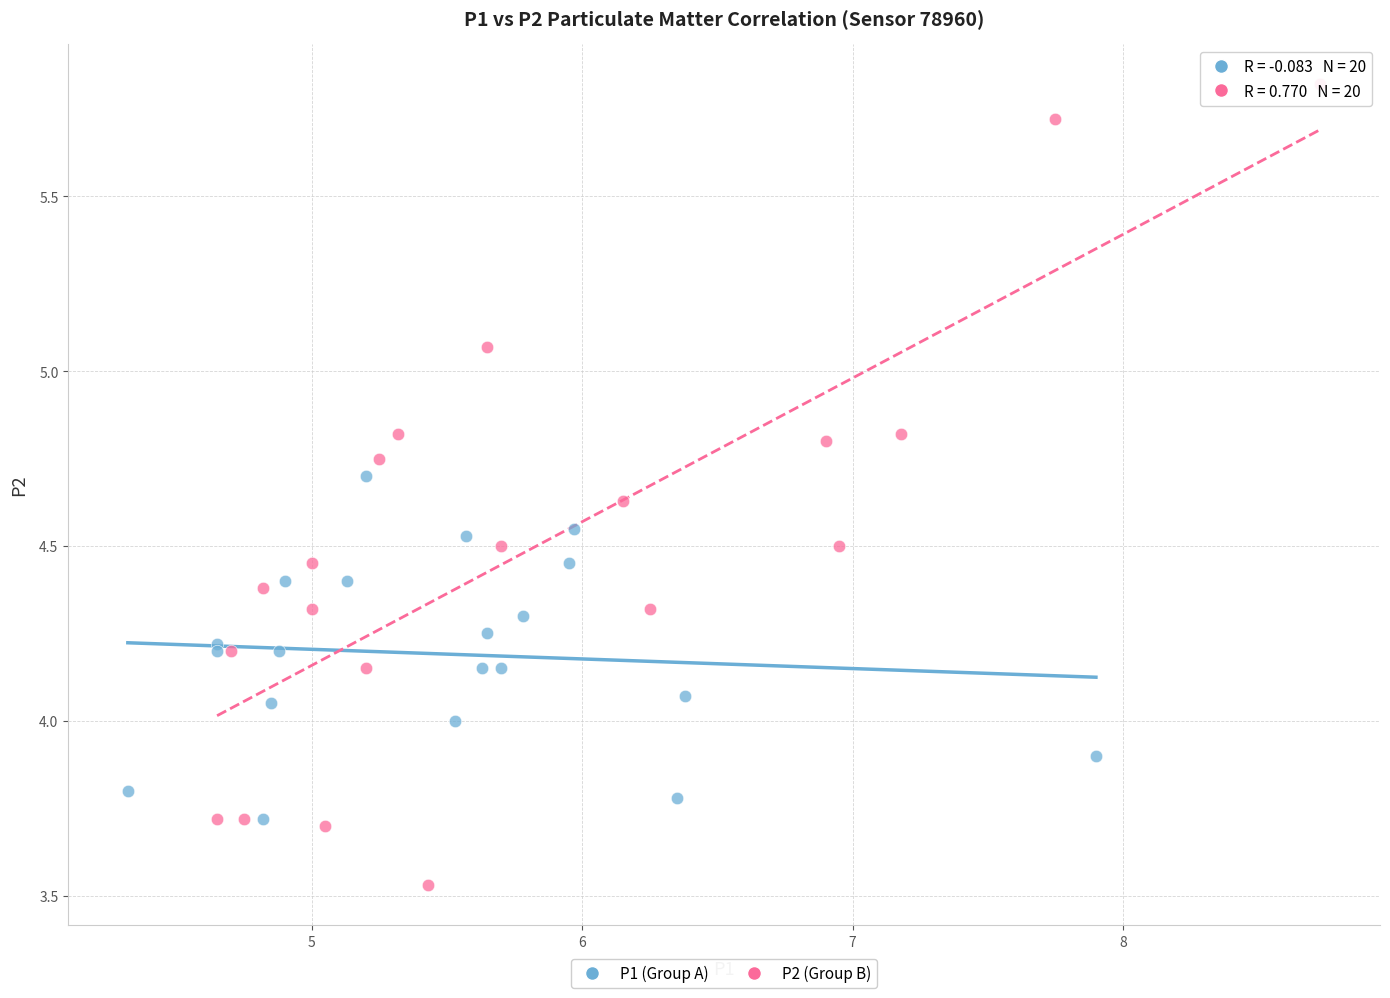

Which series contains the lowest Y value?

P2 (Group B)